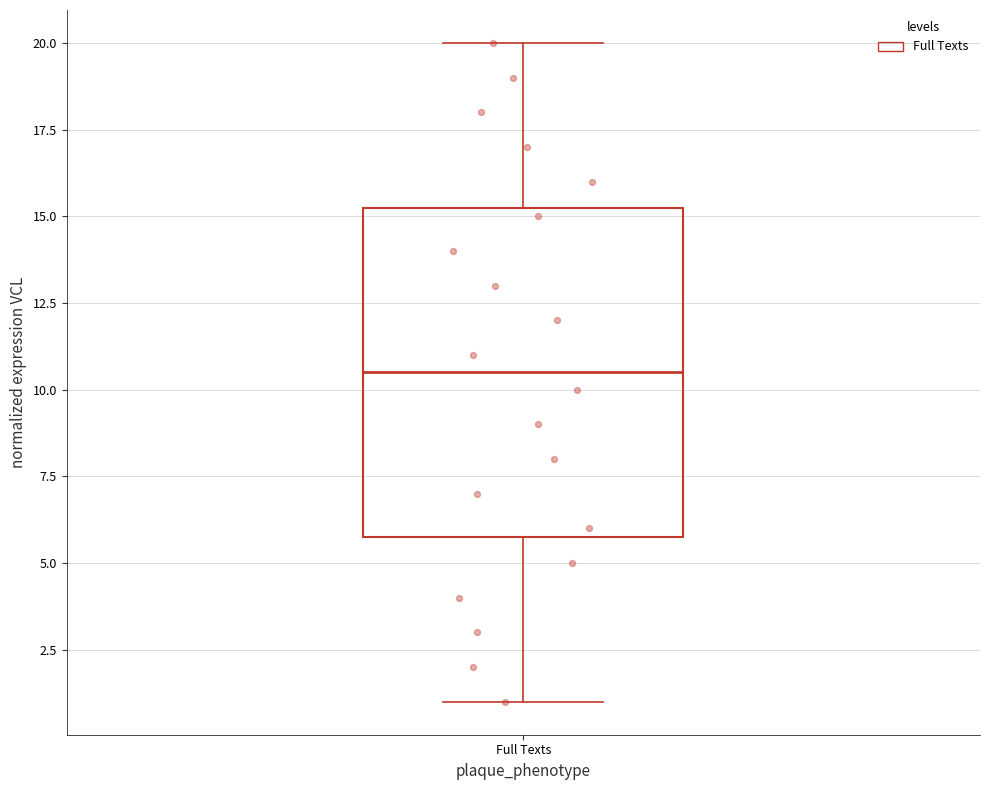

Transcribe this box plot: give where the median line is, the range the box spans, and where the two whiskers end, as read against the y-axis. The values are not printed on the chart, so give them approximately, as read against the axis.

median 10.5, box 6.0 to 15.5, whiskers 1.0 to 20.0